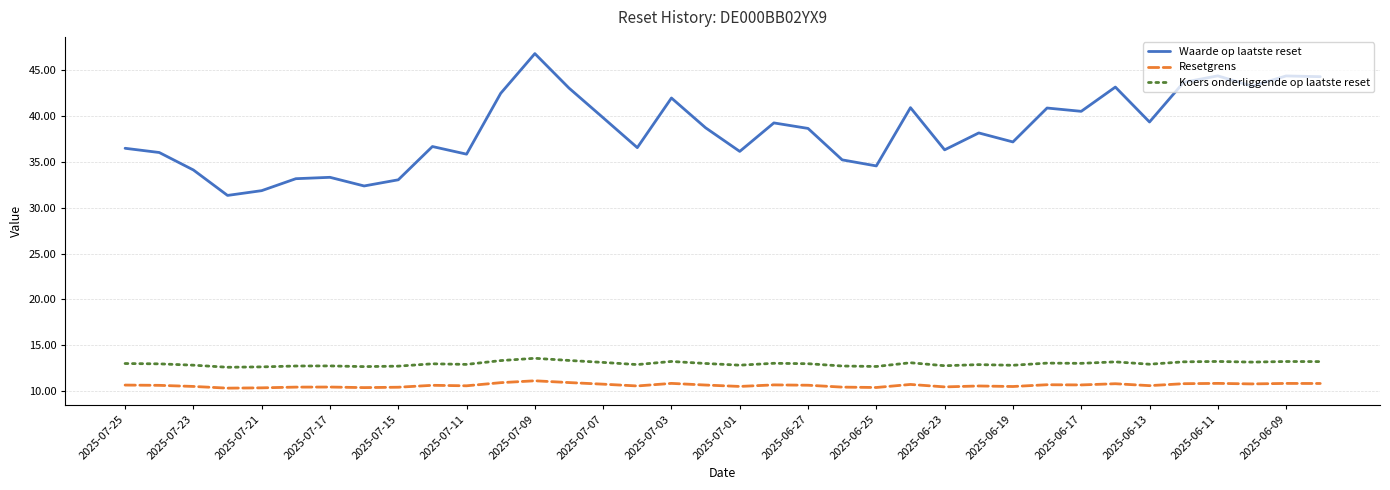

What is the difference between the maximum and minimum values in the Koers onderliggende op laatste reset series?

1.0